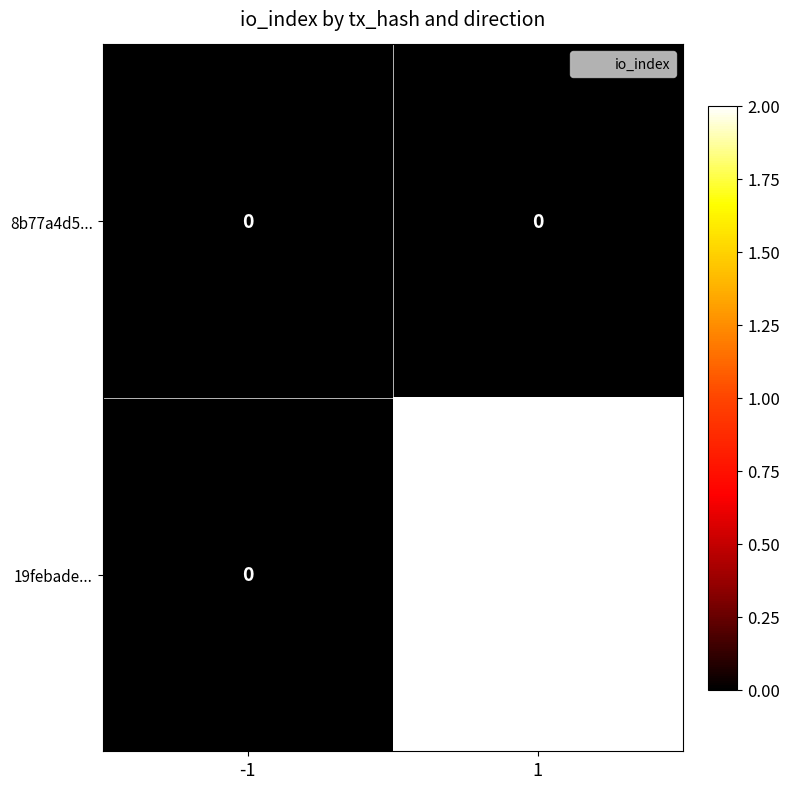

List the series in order of their peak value, highest first.

19febade..., 8b77a4d5...